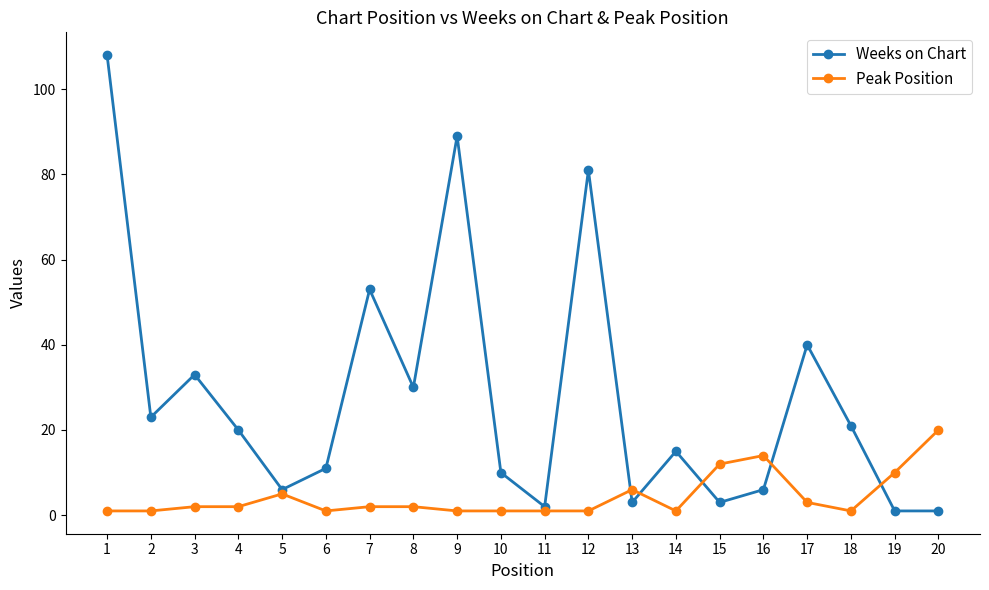

Where is the first local minimum for Weeks on Chart?

2